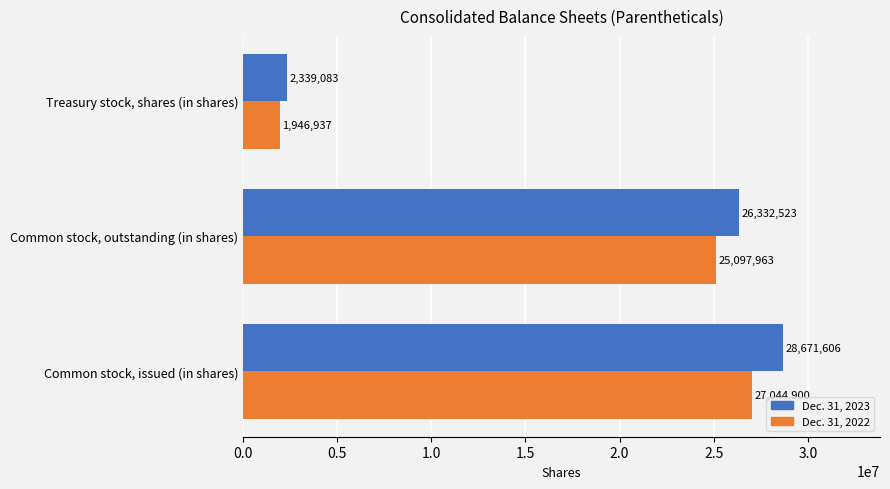

At which category is the sum across all series the highest?

Common stock, issued (in shares)